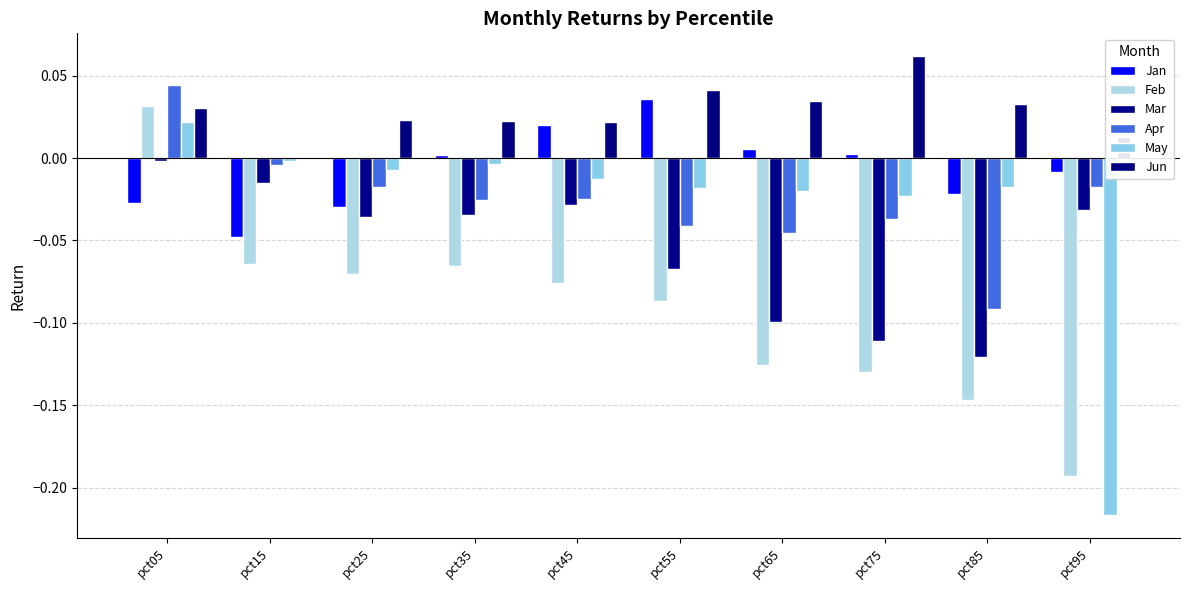

Between pct15 and pct85, which series saw the biggest shift?

Mar